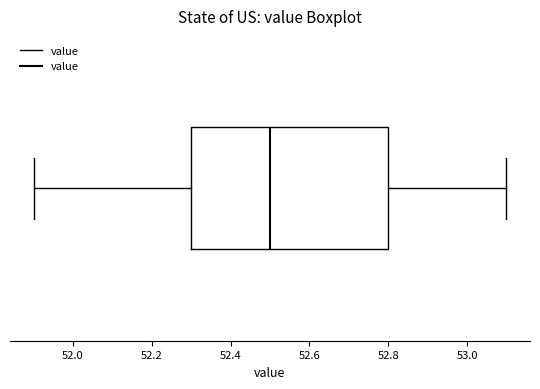

Read this box plot against the x-axis: the position of the median line, the range covered by the box, and the ends of both whiskers. The values are not printed on the chart, so give them approximately, as read against the axis.

median 52.5, box 52.3 to 52.8, whiskers 51.9 to 53.1